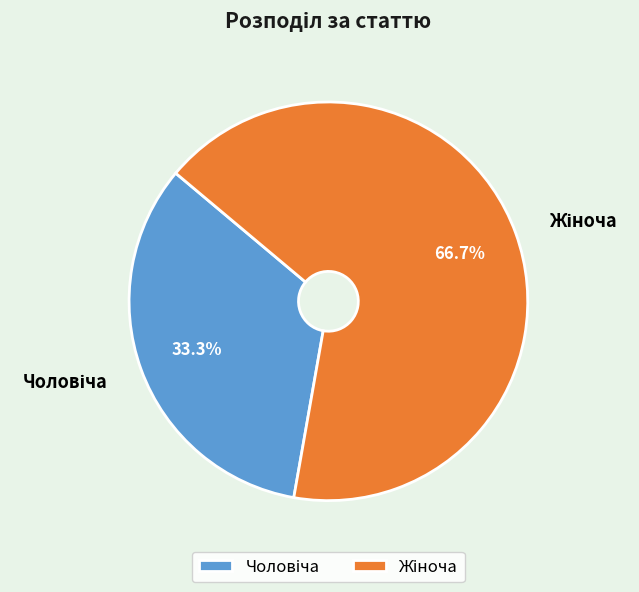

Is there any slice that represents more than half of the pie?

Yes